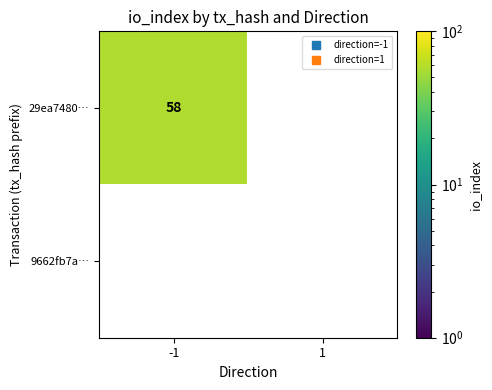

Which category has the highest value across all series?

-1